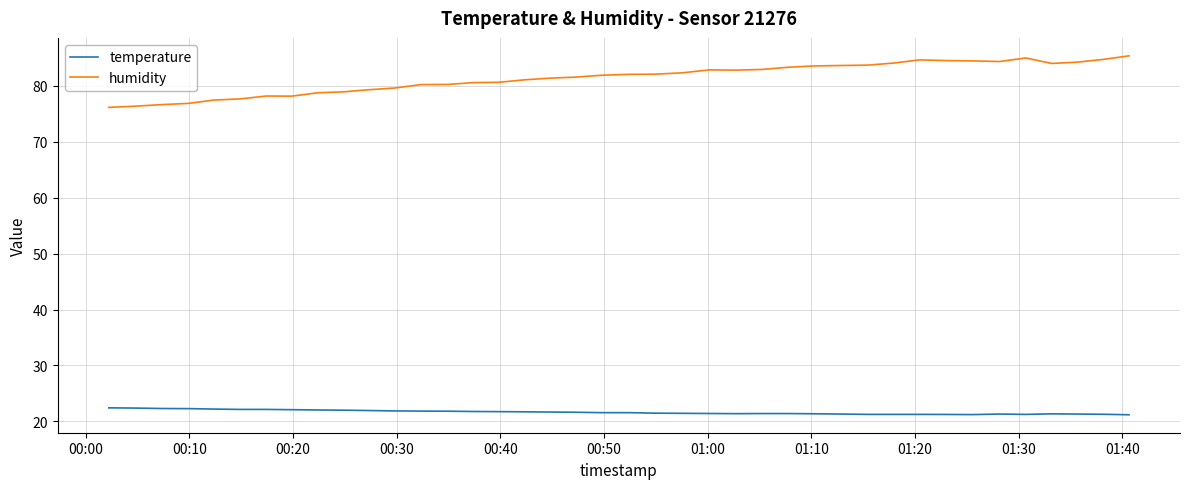

Which series has the widest spread of values?

humidity